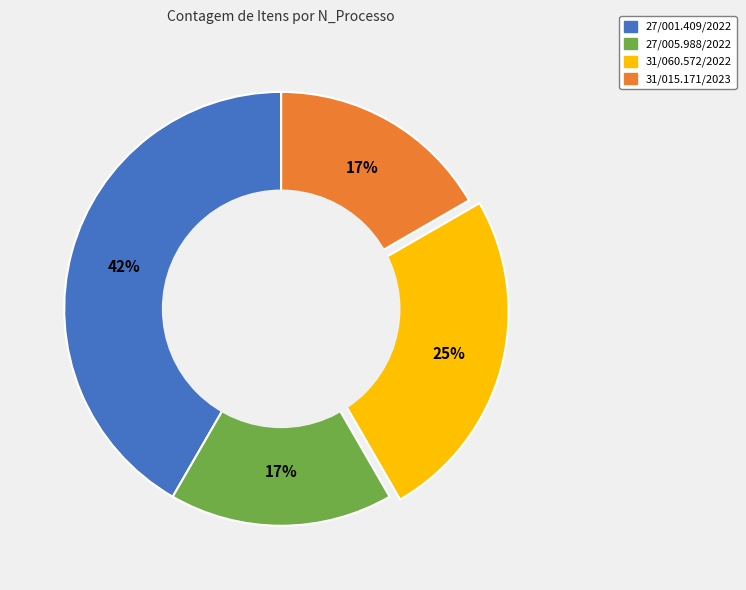

Does any single category account for the majority?

No